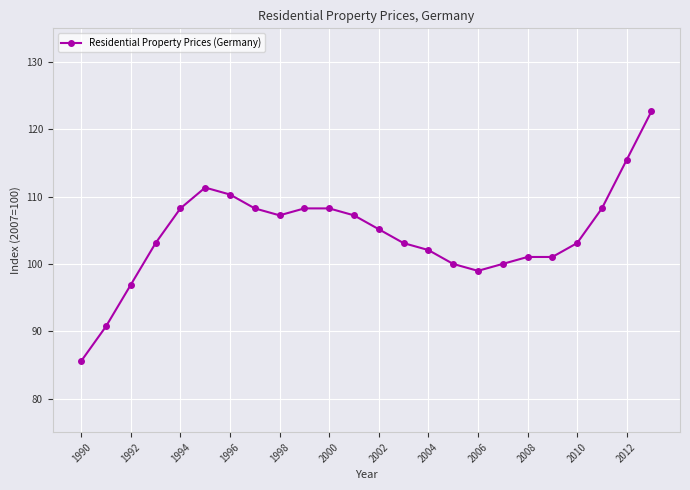

What is the value of the 21st point from the left?

103.1